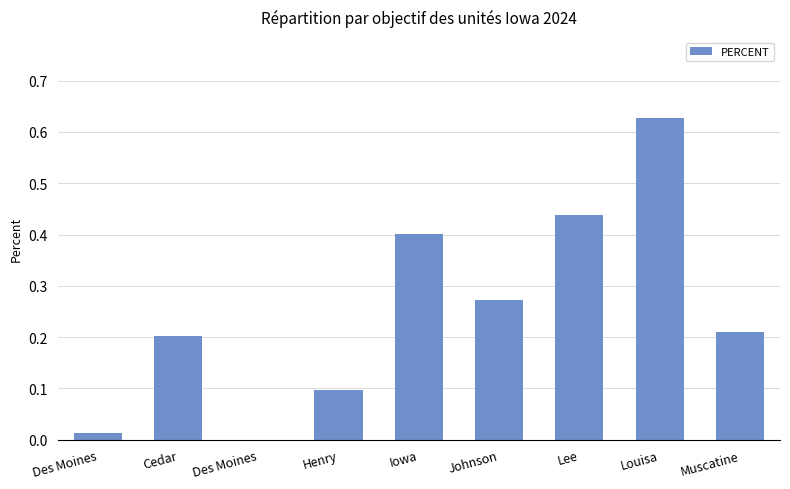

The chart shows a value of 0.0 at Des Moines. True or false?

True